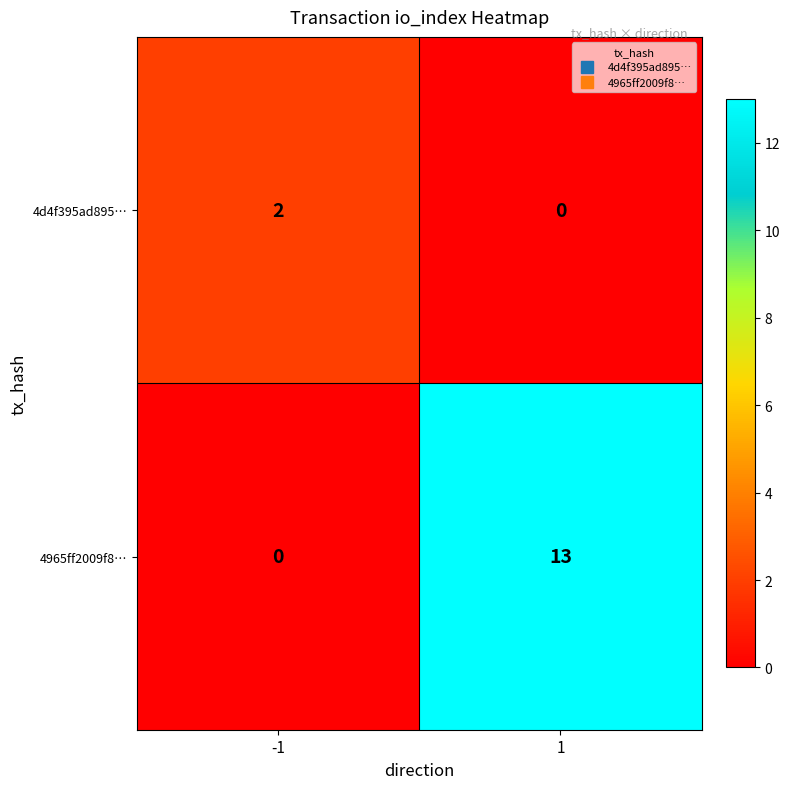

Is the value of 4d4f395ad895… at 1 greater than the value of 4965ff2009f8… at 1?

No